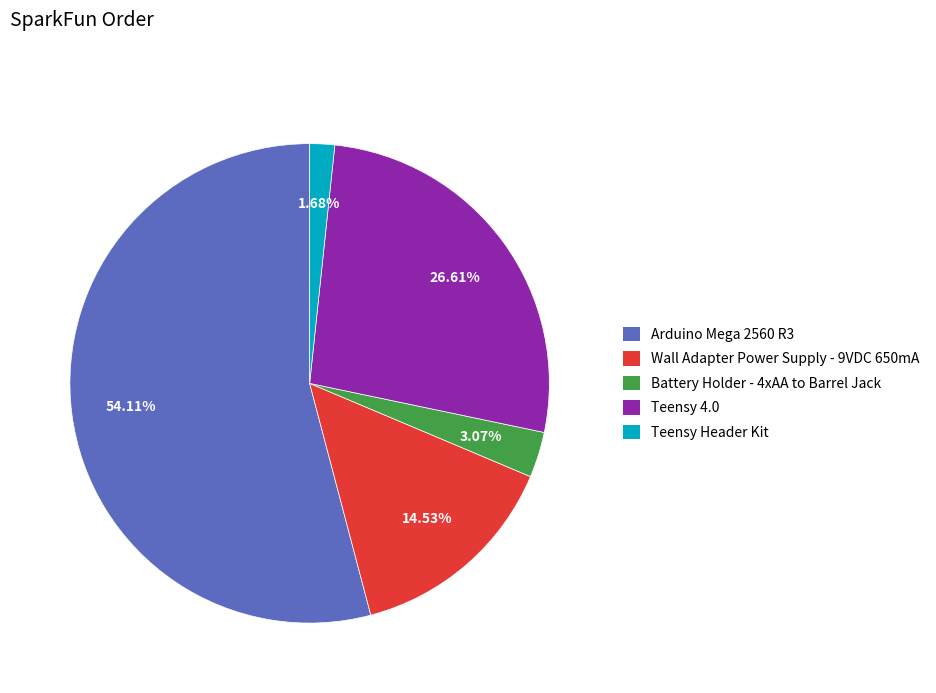

Which slice represents more than half of the pie?

Arduino Mega 2560 R3